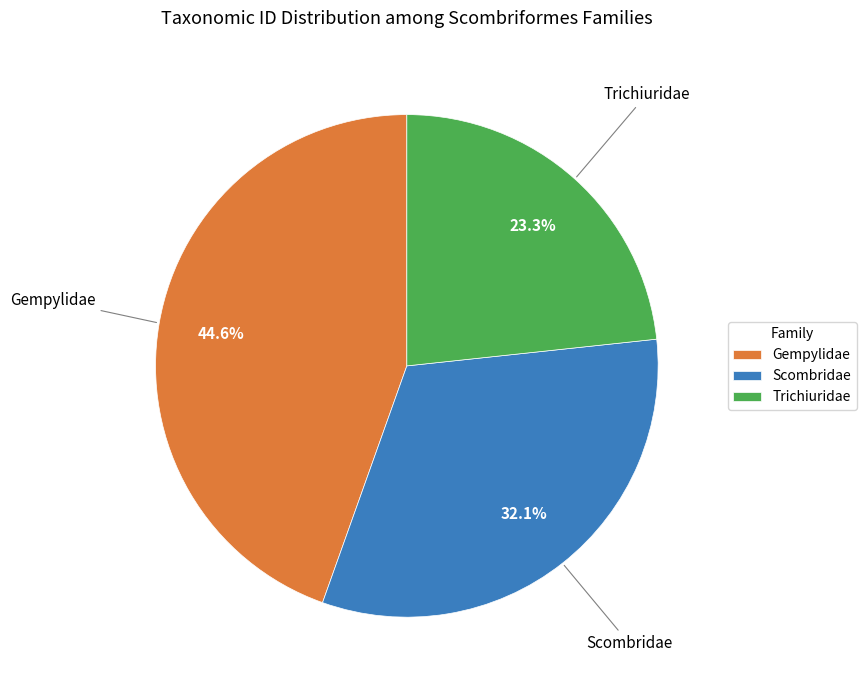

How many slices are in this pie chart?

3